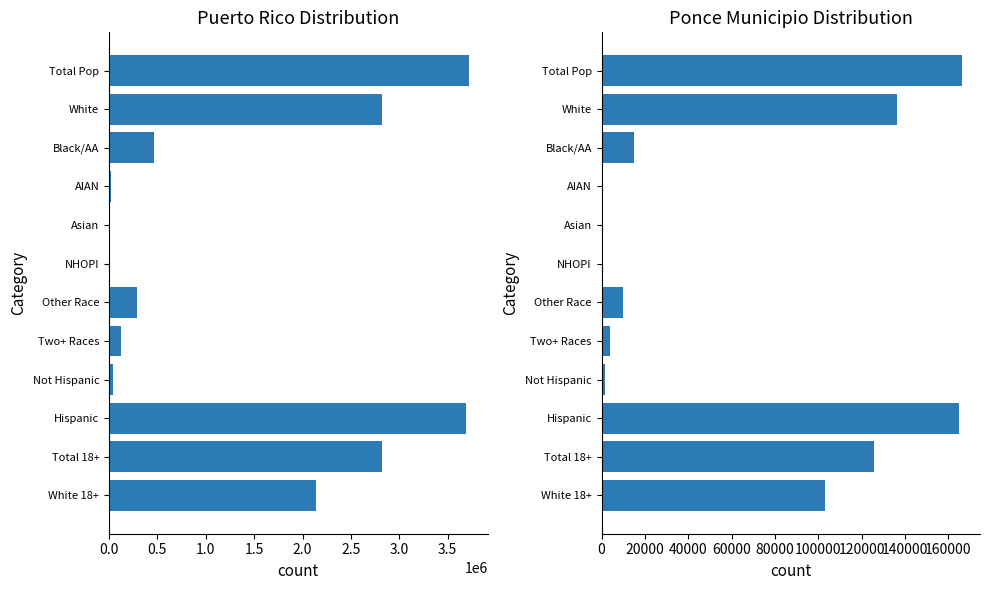

What is the average value of the Puerto Rico series?

1345152